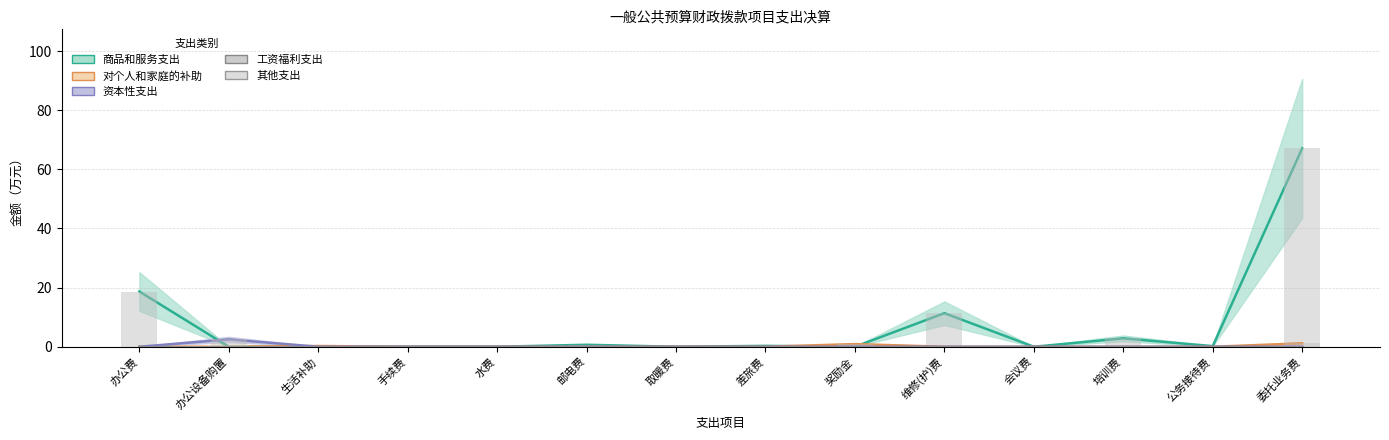

Rank the categories by 商品和服务支出 value from lowest to highest.

办公设备购置, 生活补助, 手续费, 水费, 取暖费, 奖励金, 会议费, 公务接待费, 差旅费, 邮电费, 培训费, 维修(护)费, 办公费, 委托业务费